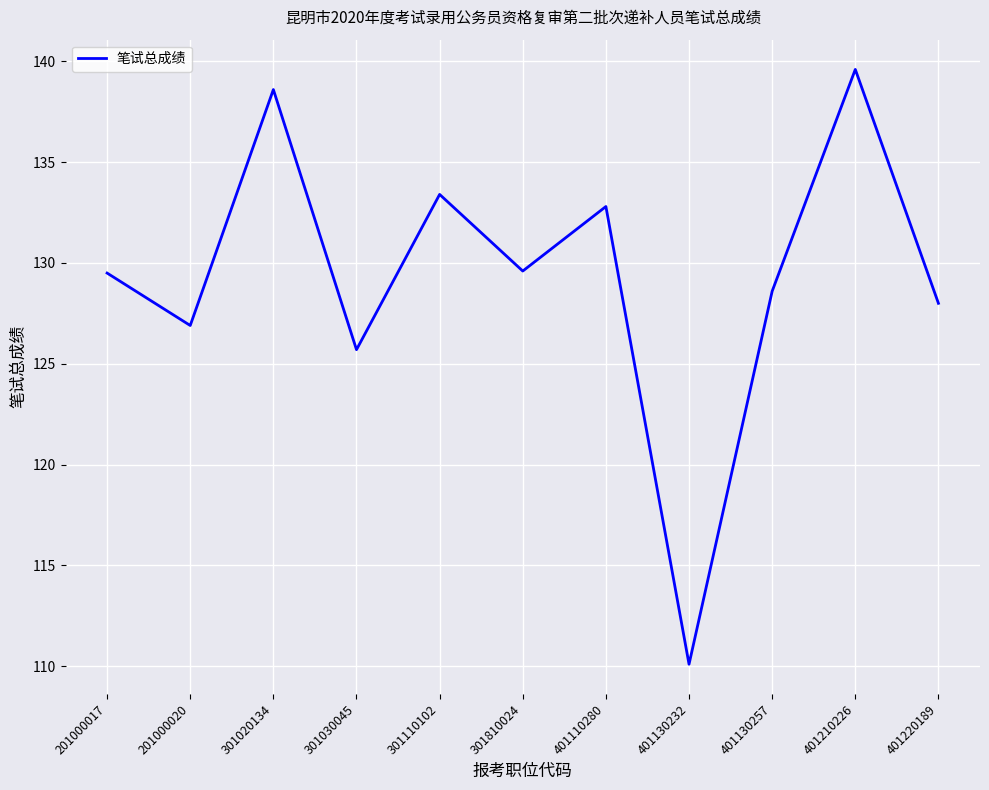

Between 301030045 and 401130232, which is larger?

301030045